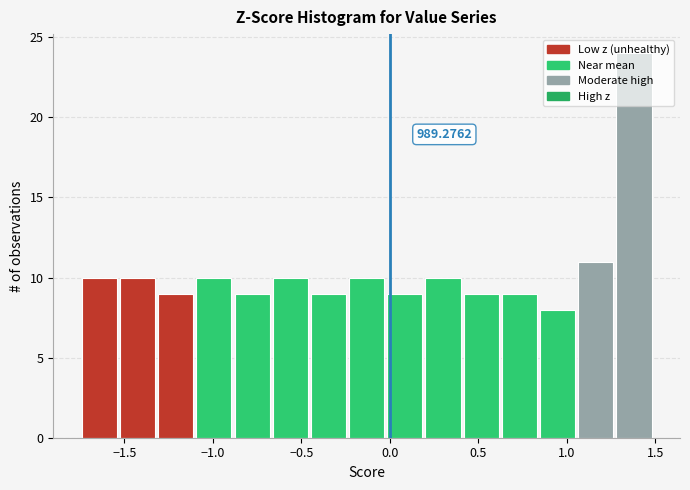

Over which range of the x-axis is the bar tallest?

1.25 to 1.50